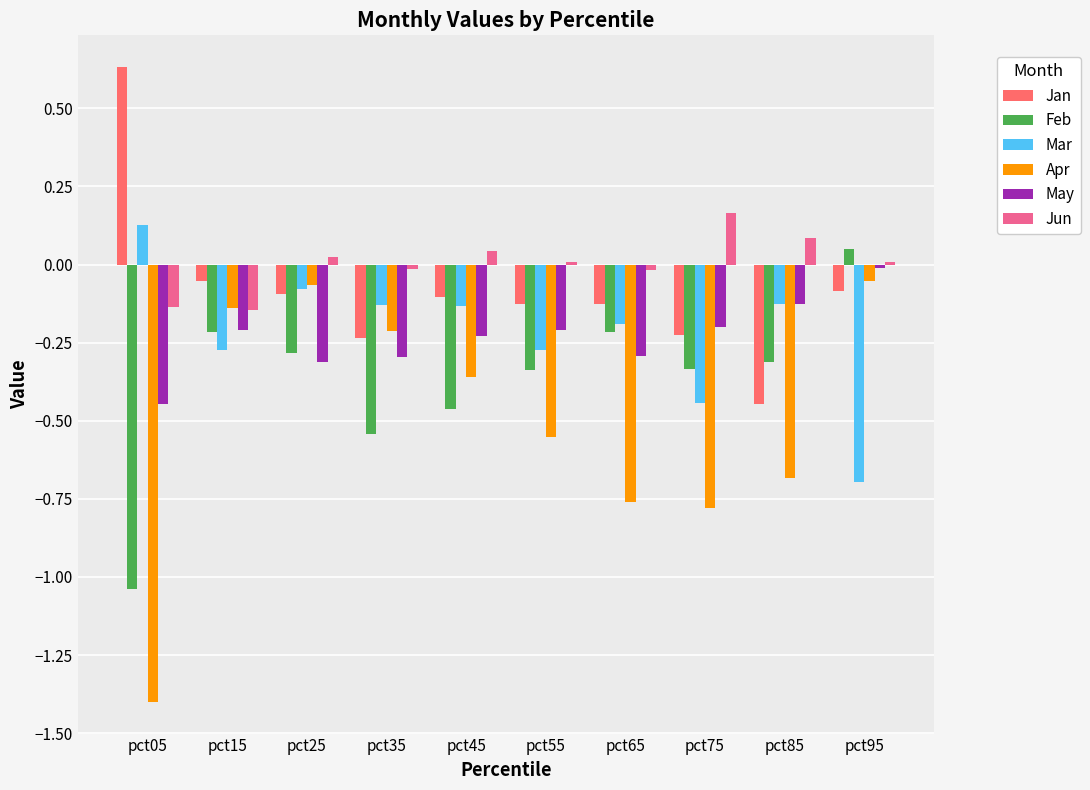

Are the bars horizontal?

No